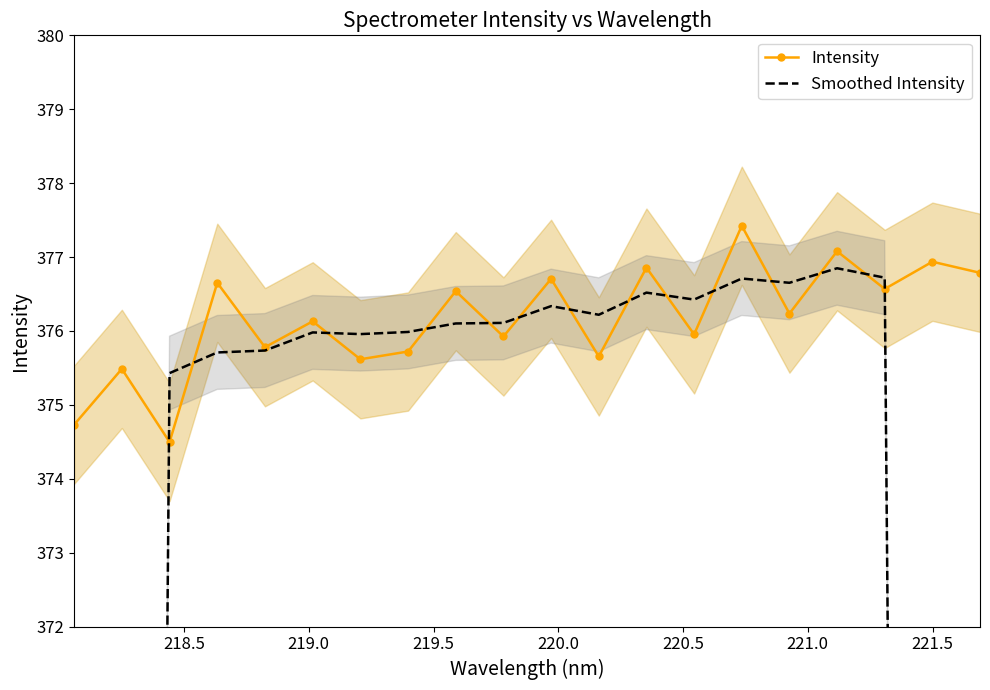

List the series in order of their overall mean, highest first.

Intensity, Smoothed Intensity